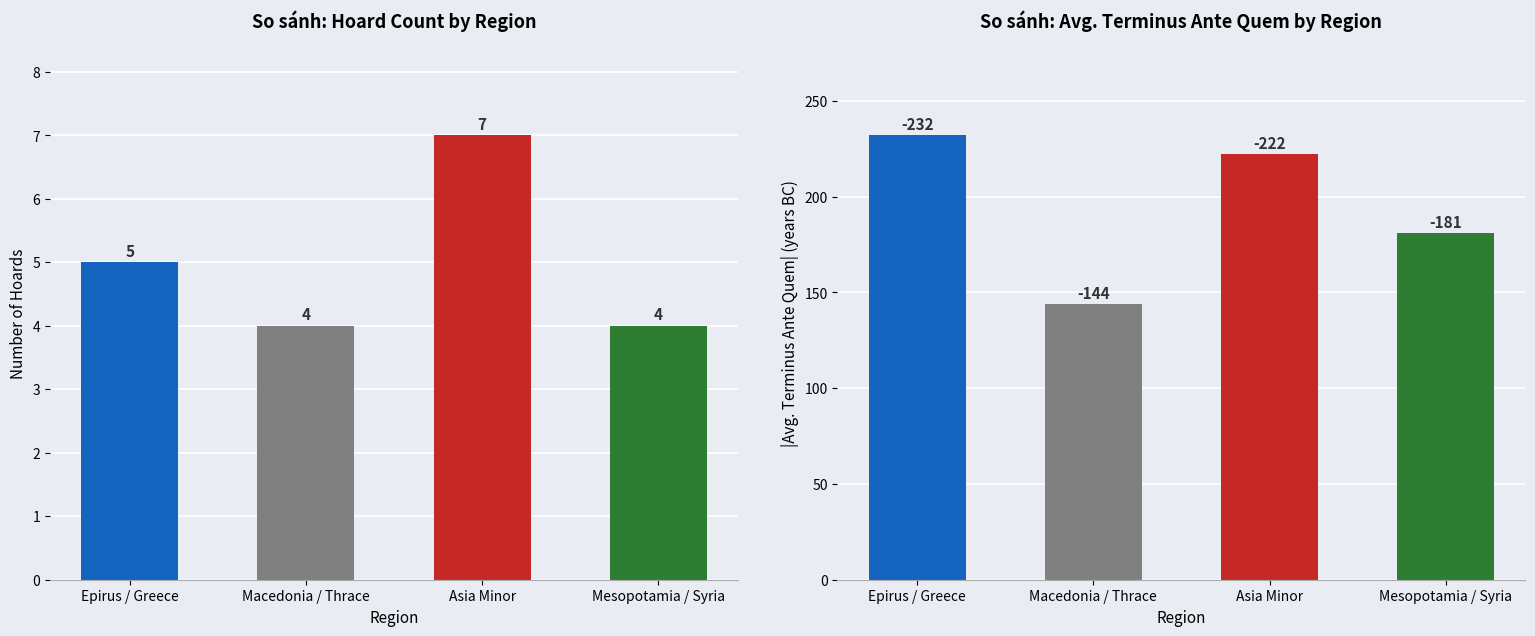

Between Mesopotamia / Syria and Epirus / Greece, which is larger?

Epirus / Greece